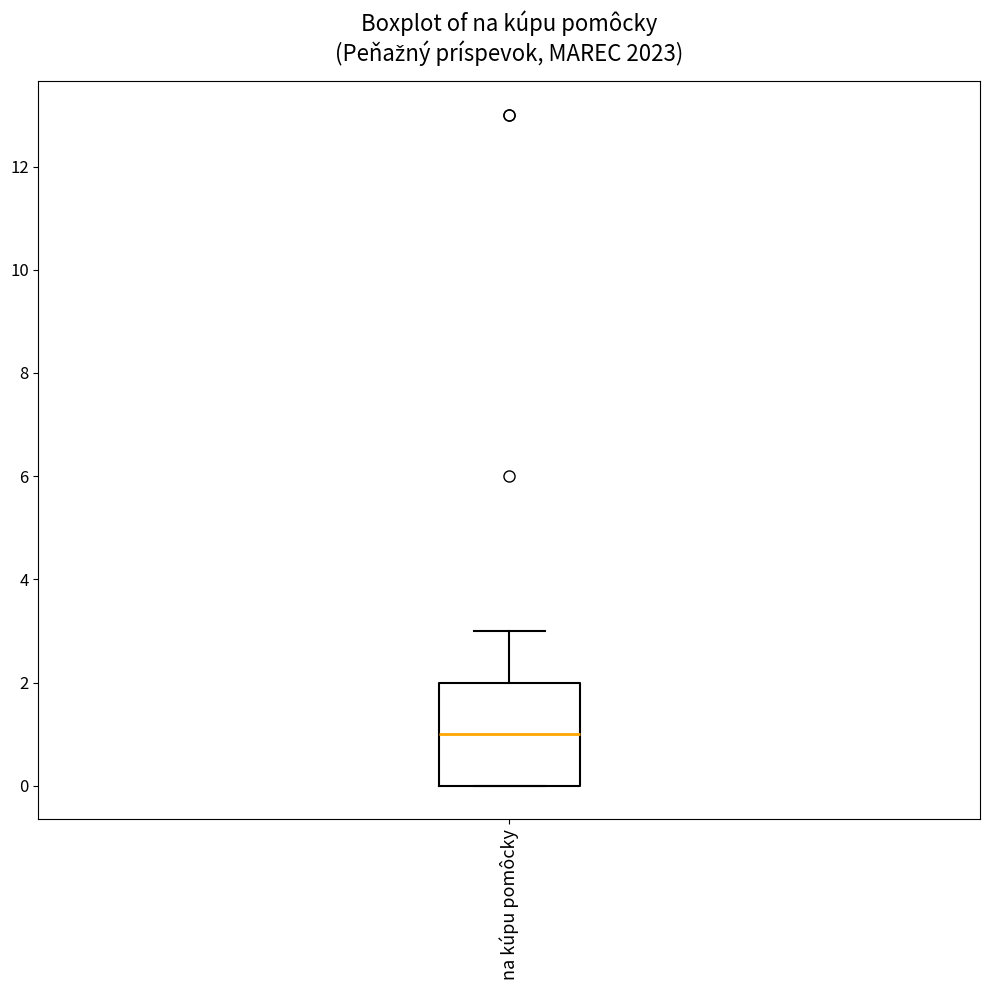

Transcribe this box plot: give where the median line is, the range the box spans, and where the two whiskers end, as read against the y-axis. The values are not printed on the chart, so give them approximately, as read against the axis.

median 1, box 0 to 2, whiskers 0 to 3